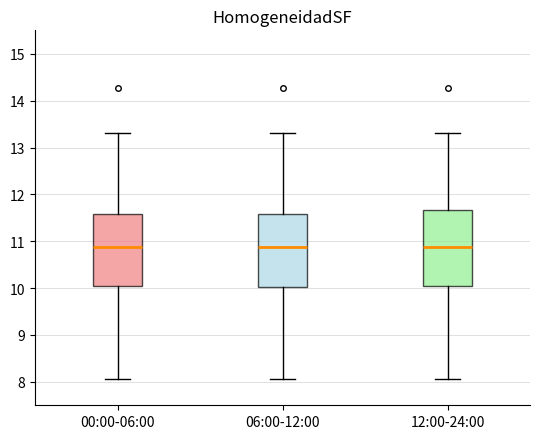

Reading left to right, transcribe this box plot: for each box, give where its median line is, the range the box spans, and where its two whiskers end, as read against the y-axis. The values are not printed on the chart, so give them approximately, as read against the axis.

00:00-06:00: median 10.9, box 10.0 to 11.6, whiskers 8.1 to 13.3
06:00-12:00: median 10.9, box 10.0 to 11.6, whiskers 8.1 to 13.3
12:00-24:00: median 10.9, box 10.0 to 11.7, whiskers 8.1 to 13.3